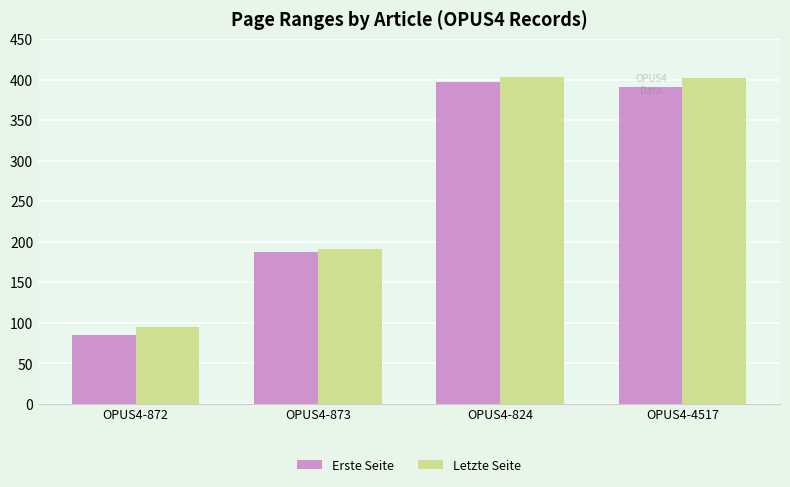

What is the minimum value shown in the chart?

85